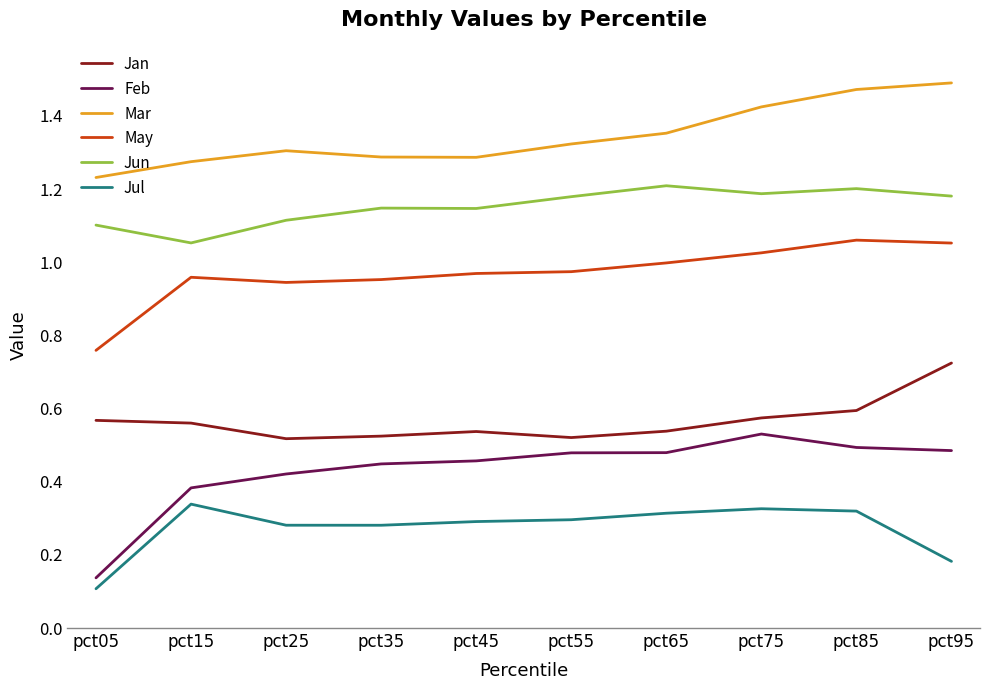

How many lines are shown in the chart?

6